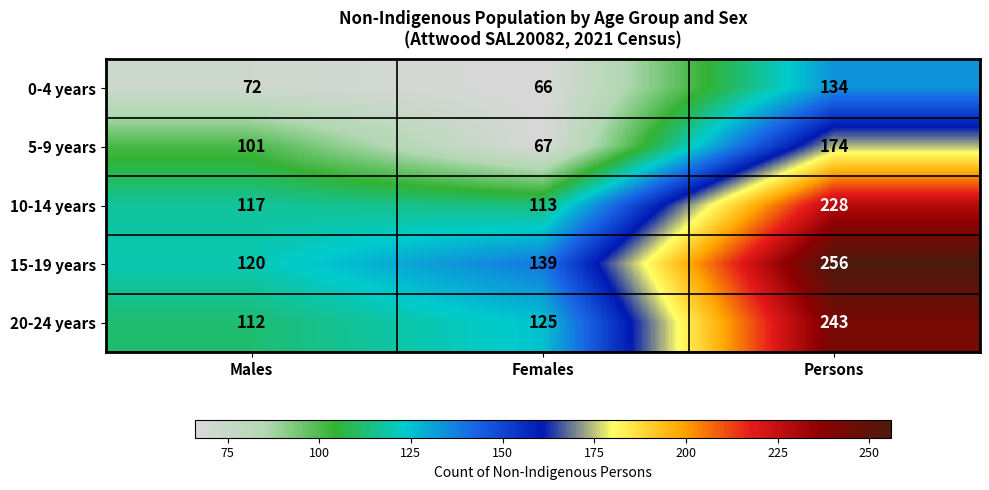

Reading right to left, what are all the values shown in this chart?

0-4 years: 134	66	72
5-9 years: 174	67	101
10-14 years: 228	113	117
15-19 years: 256	139	120
20-24 years: 243	125	112